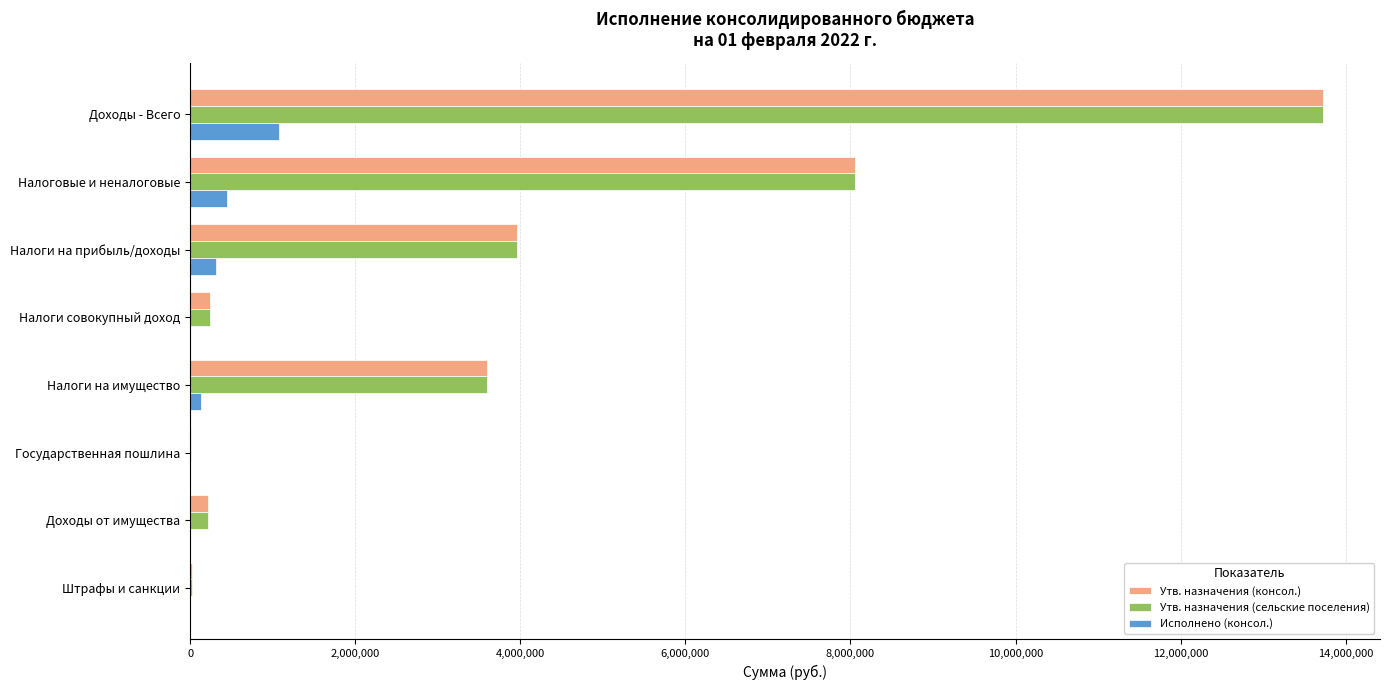

Count the number of data series in this chart.

3